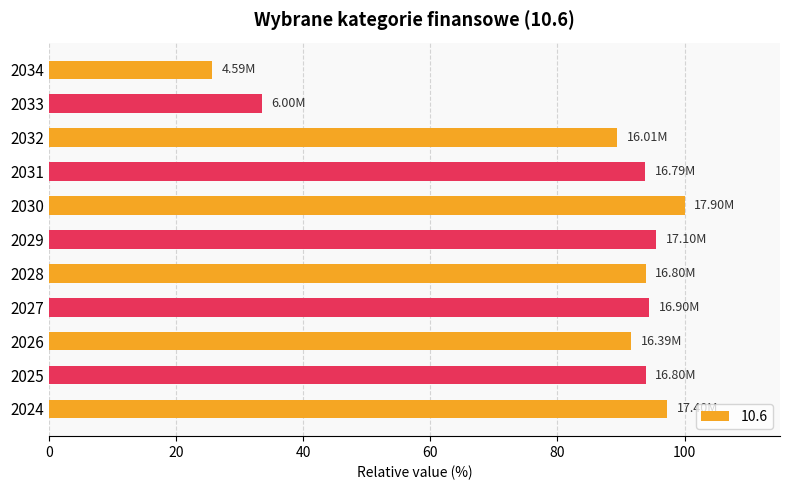

What is the sum of the values at 2028 and 2026?

185.4